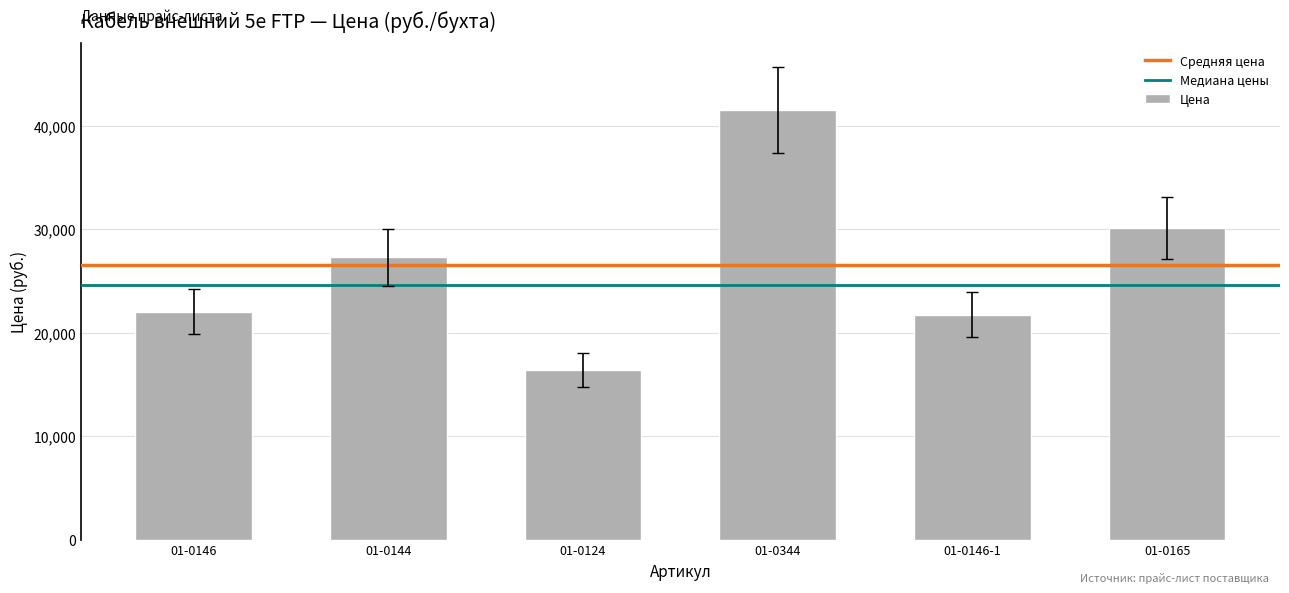

Read the value at 01-0146.

22047.9